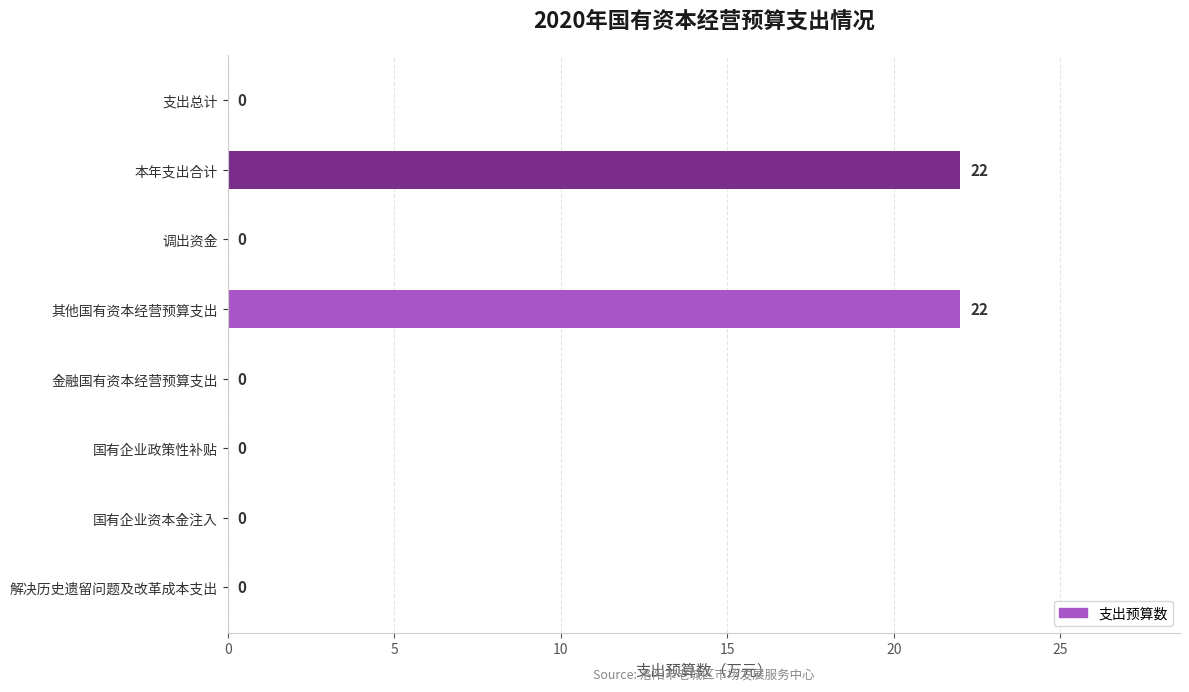

Reading top to bottom, transcribe all the data shown in this chart.

支出总计=0	本年支出合计=22	调出资金=0	其他国有资本经营预算支出=22	金融国有资本经营预算支出=0	国有企业政策性补贴=0	国有企业资本金注入=0	解决历史遗留问题及改革成本支出=0